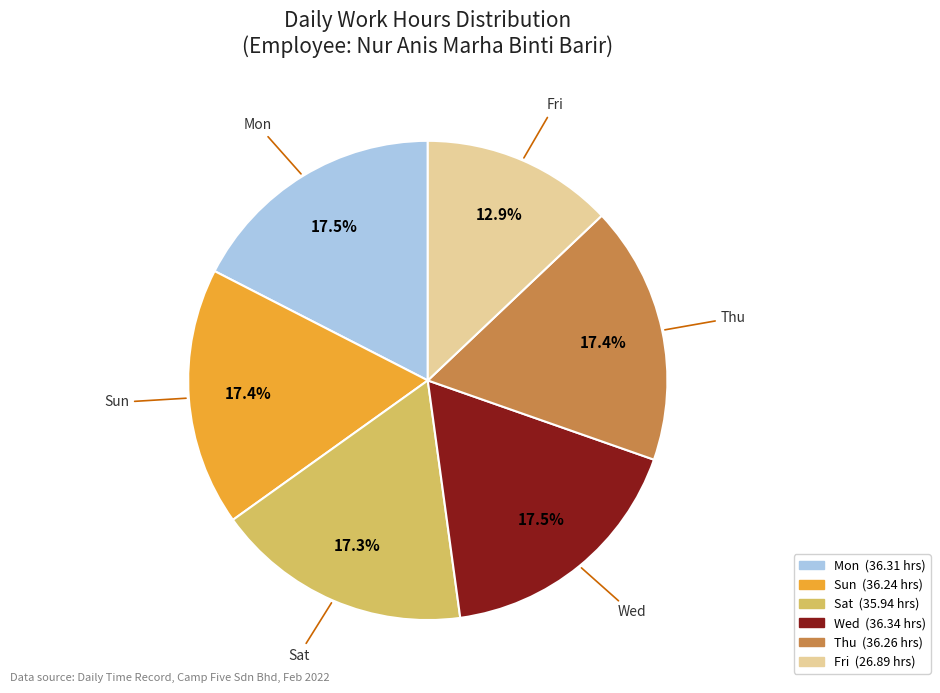

Is there a majority slice in this chart?

No